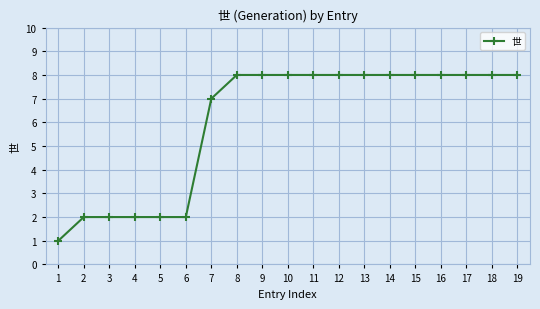

What is the value of the 1st point from the left?

1